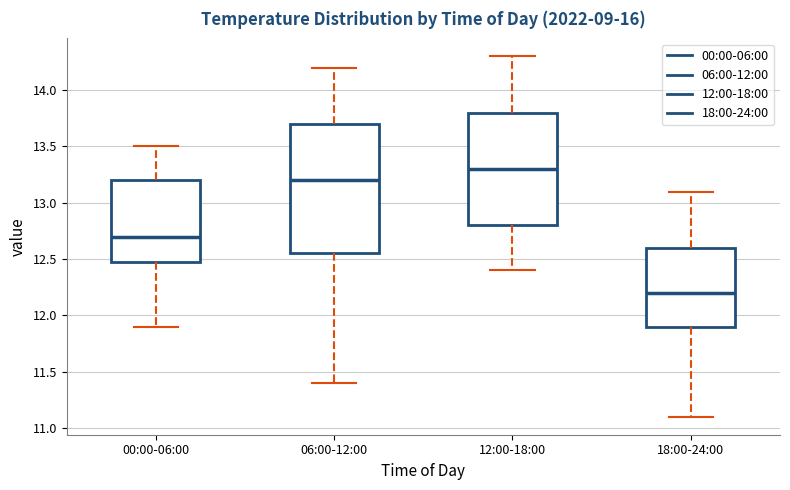

Where does the upper whisker of the box for 06:00-12:00 end on the y-axis? The values are not printed on the chart, so give them approximately, as read against the axis.

14.20